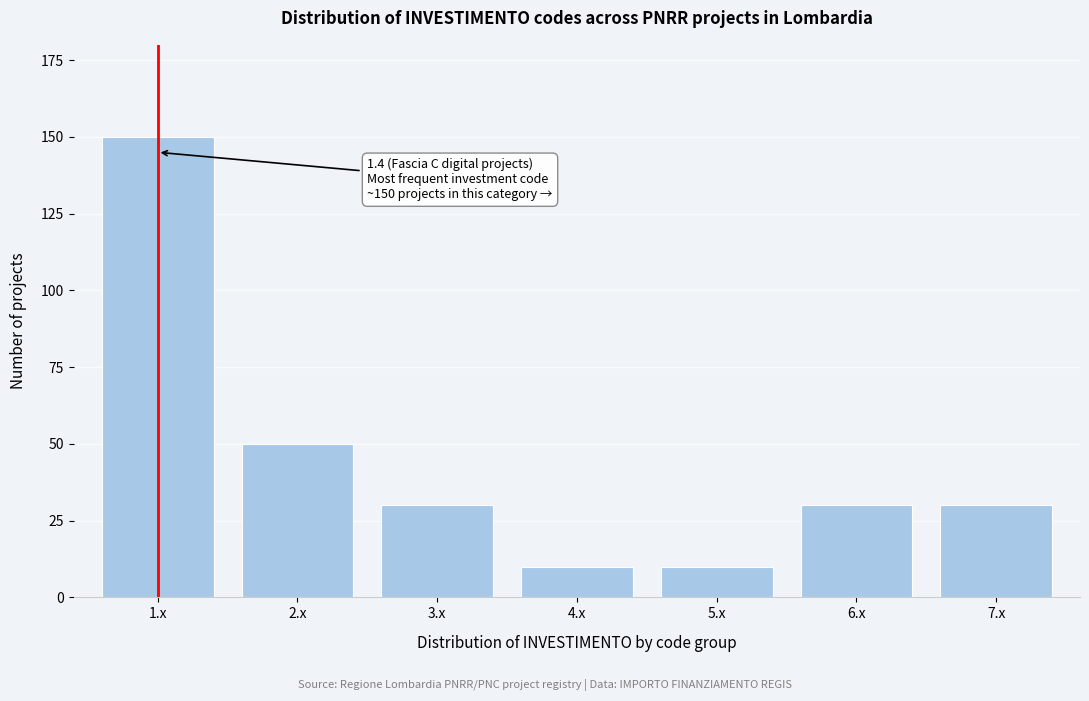

Reading left to right, transcribe all the data shown in this chart.

1.x=150	2.x=50	3.x=30	4.x=10	5.x=10	6.x=30	7.x=30